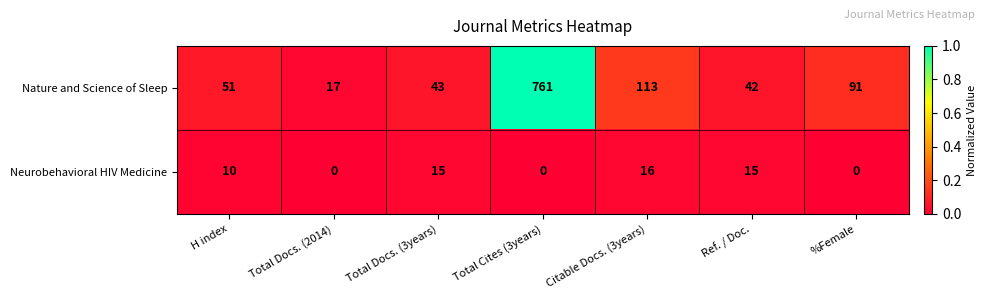

Is it true that Nature and Science of Sleep equals 1155 at Total Cites (3years)?

False